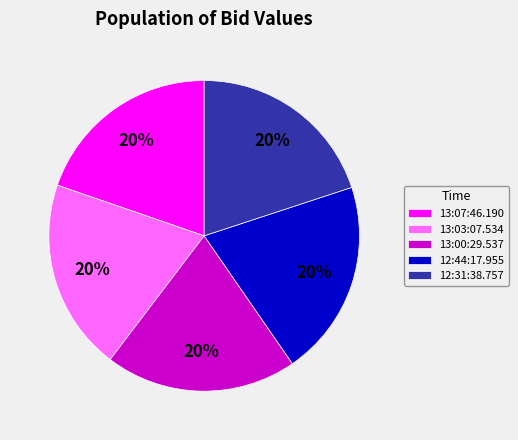

True or false: 13:00:29.537 accounts for 20% of the total.

True